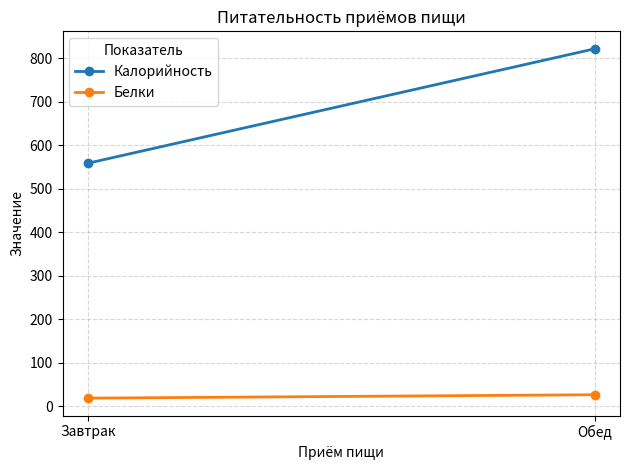

How many data points in Белки are less than 26?

1